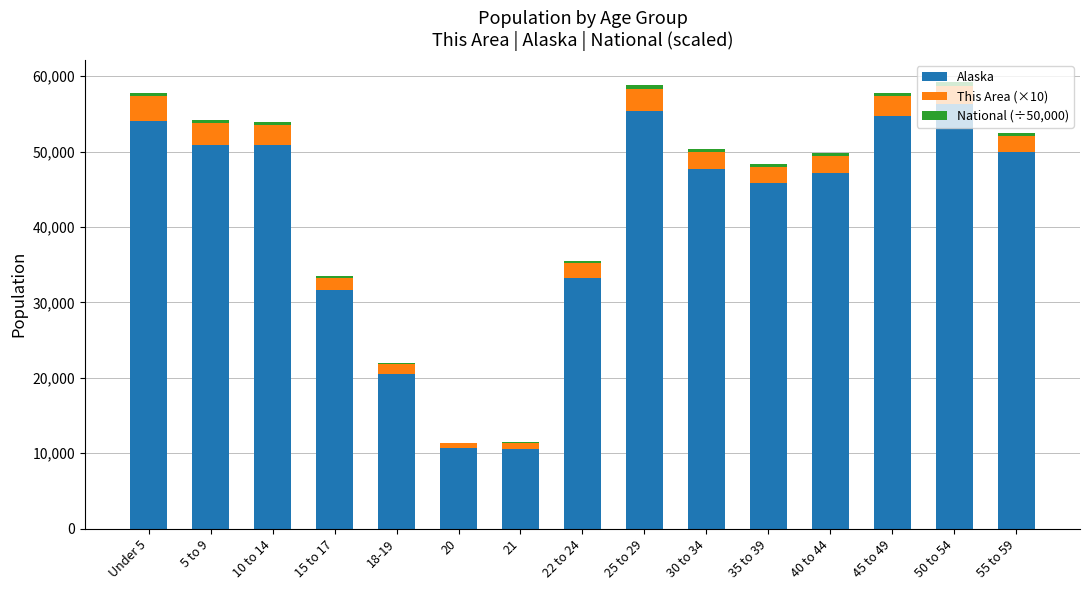

Does the chart contain stacked bars?

Yes